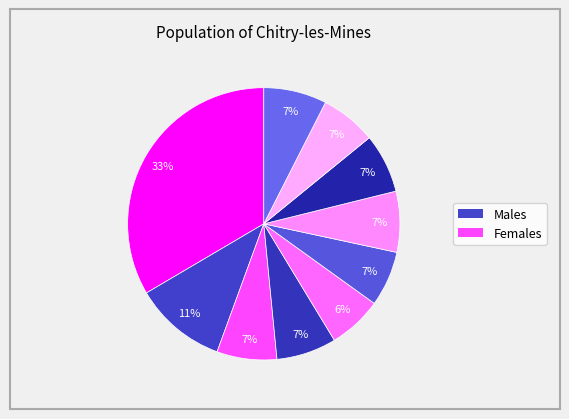

How many slices are in this pie chart?

10